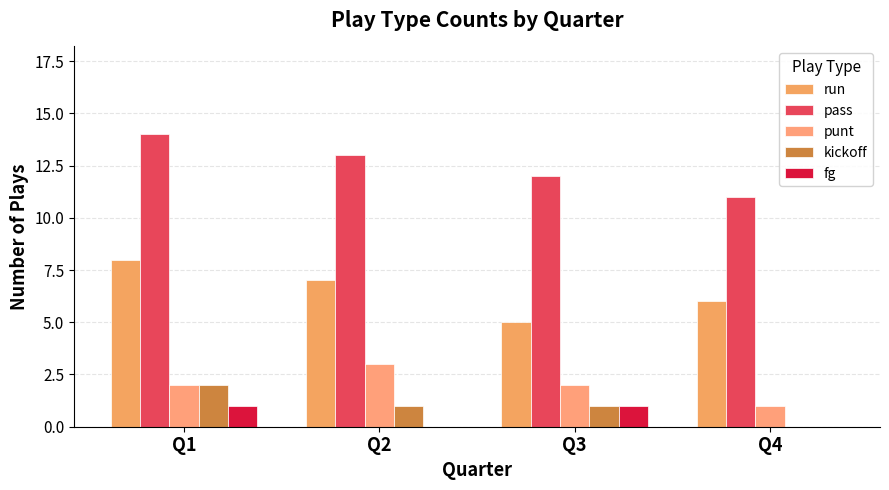

How many data points does each series have?

4